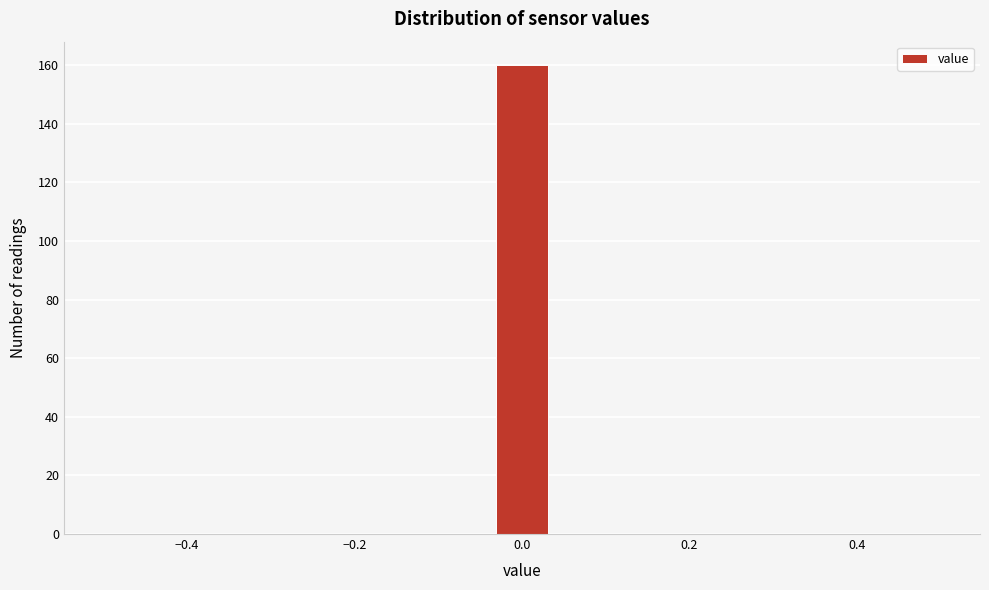

Read against the x-axis, roughly where is the centre of the tallest bar?

0.00